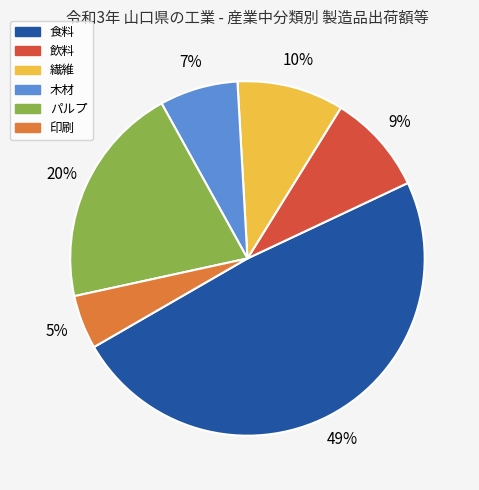

How many slices are in this pie chart?

6